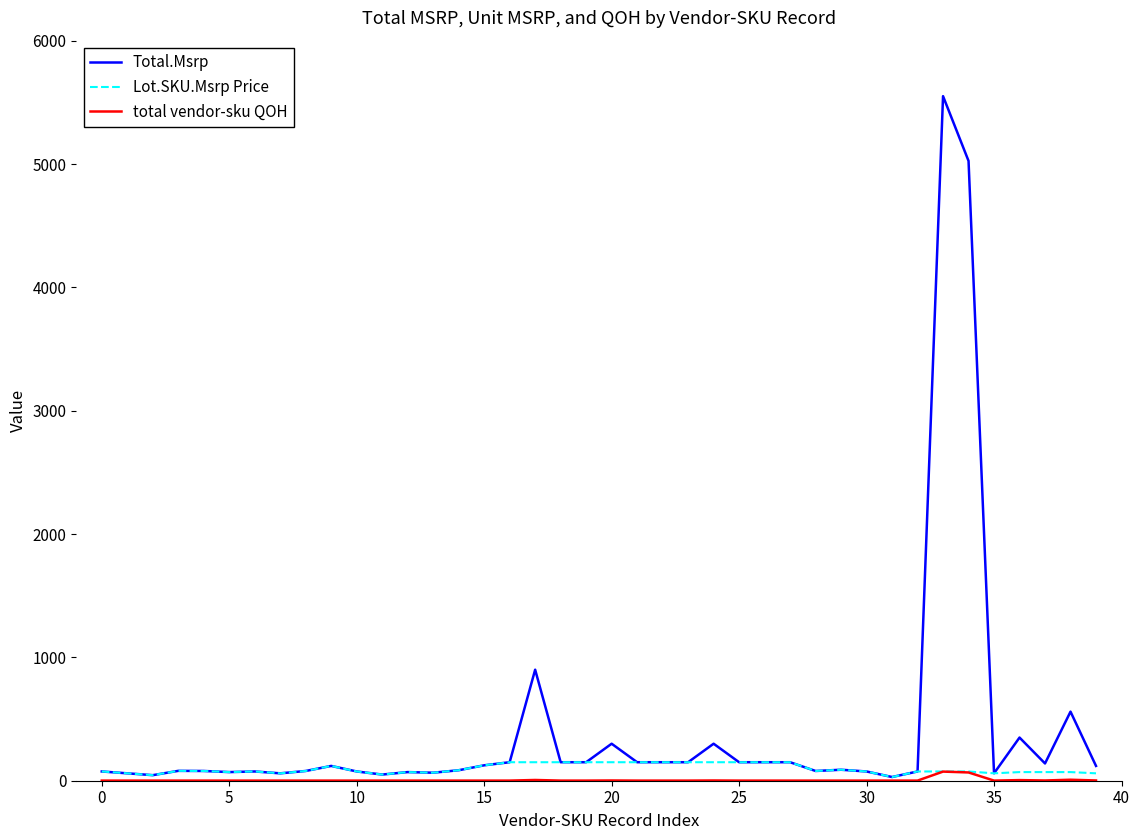

Which series has the largest total across all categories?

Total.Msrp